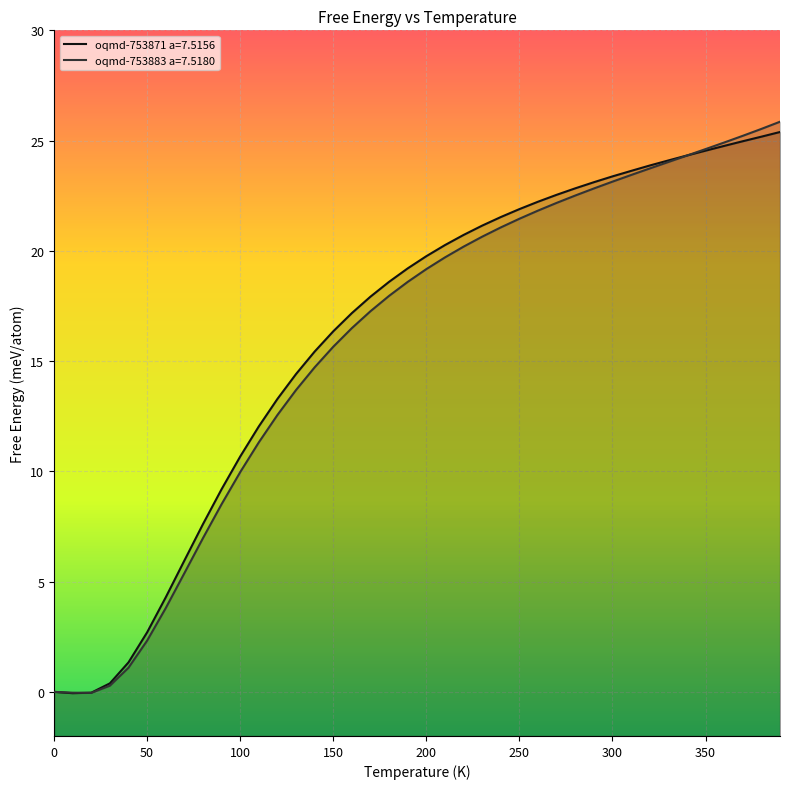

Reading left to right, transcribe all the data shown in this chart.

oqmd-753871 a=7.5156: 0=0.0	10=-0.1	20=-0.0	30=0.4	40=1.3	50=2.7	60=4.3	70=6.0	80=7.6	90=9.2	100=10.7	110=12.0	120=13.3	130=14.4	140=15.4	150=16.4	160=17.2	170=17.9	180=18.6	190=19.2	200=19.8	210=20.3	220=20.7	230=21.1	240=21.5	250=21.9	260=22.2	270=22.5	280=22.8	290=23.1	300=23.4	310=23.6	320=23.9	330=24.1	340=24.3	350=24.5	360=24.8	370=25.0	380=25.2	390=25.4
oqmd-753883 a=7.5180: 0=0.0	10=-0.0	20=-0.0	30=0.3	40=1.1	50=2.3	60=3.8	70=5.4	80=7.0	90=8.5	100=10.0	110=11.3	120=12.6	130=13.7	140=14.7	150=15.7	160=16.5	170=17.3	180=18.0	190=18.6	200=19.2	210=19.7	220=20.2	230=20.6	240=21.1	250=21.5	260=21.8	270=22.2	280=22.5	290=22.8	300=23.1	310=23.4	320=23.7	330=24.0	340=24.3	350=24.6	360=24.9	370=25.2	380=25.5	390=25.9